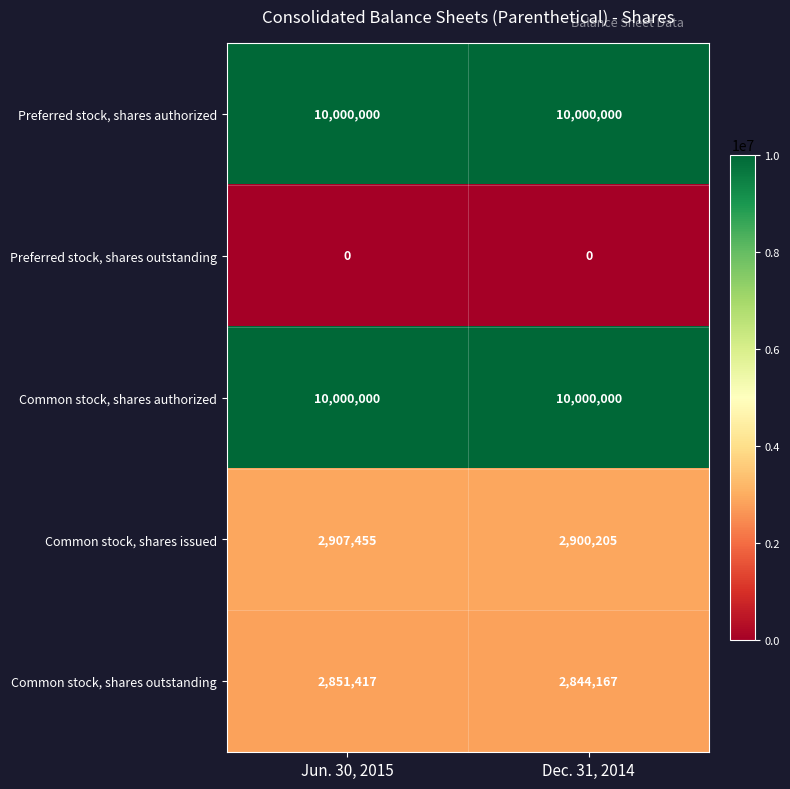

What is the approximate value of Common stock, shares authorized at Dec. 31, 2014?

10000000